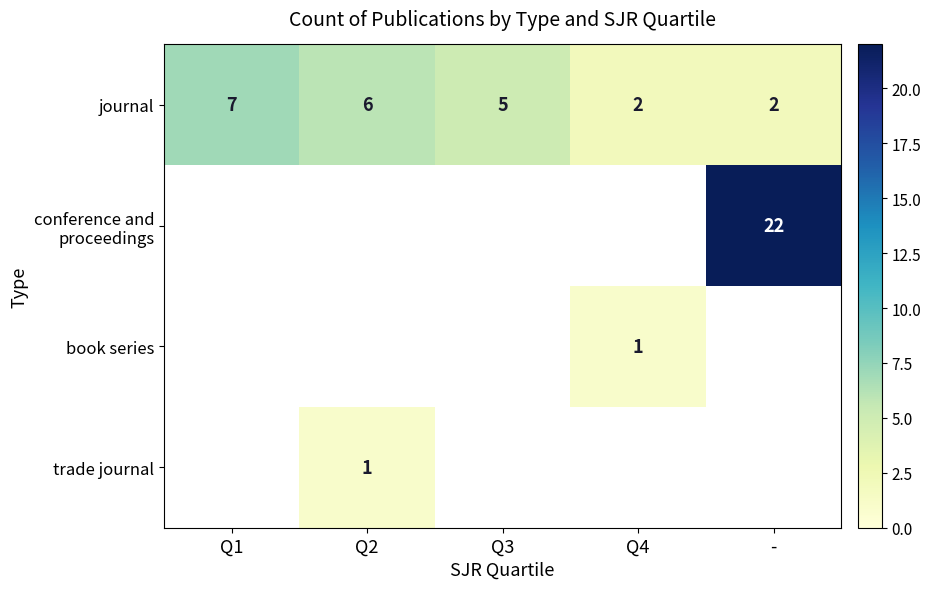

What is the greatest value displayed?

22.0